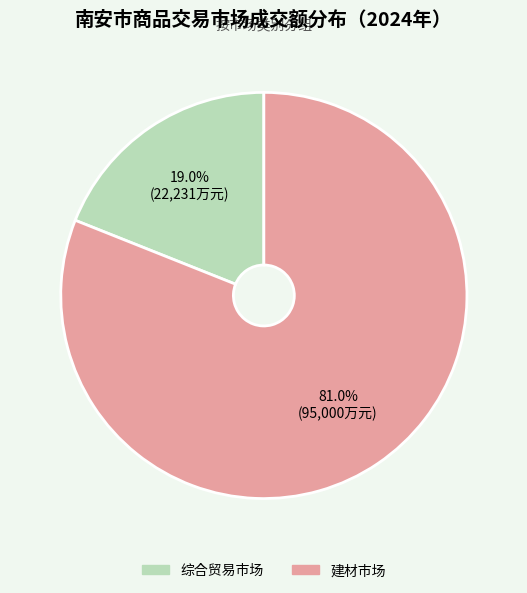

What percentage is the 综合贸易市场 slice, to the nearest percent?

19%